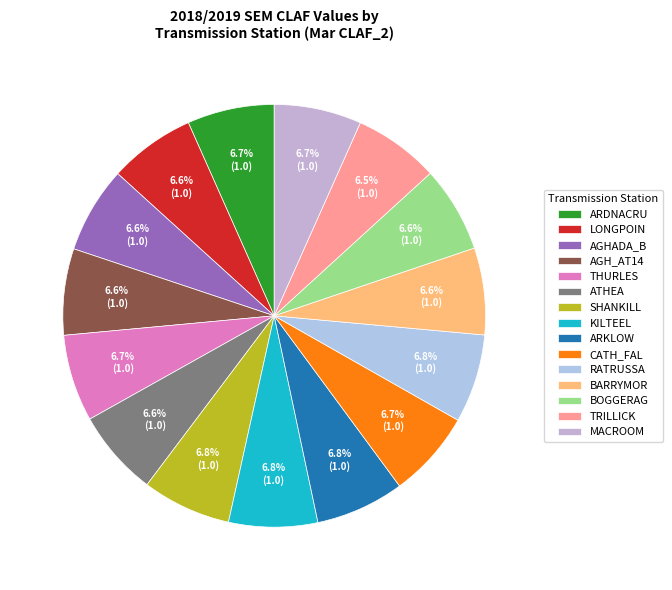

To the nearest percent, what is the combined percentage of AGHADA_B and BARRYMOR?

13%